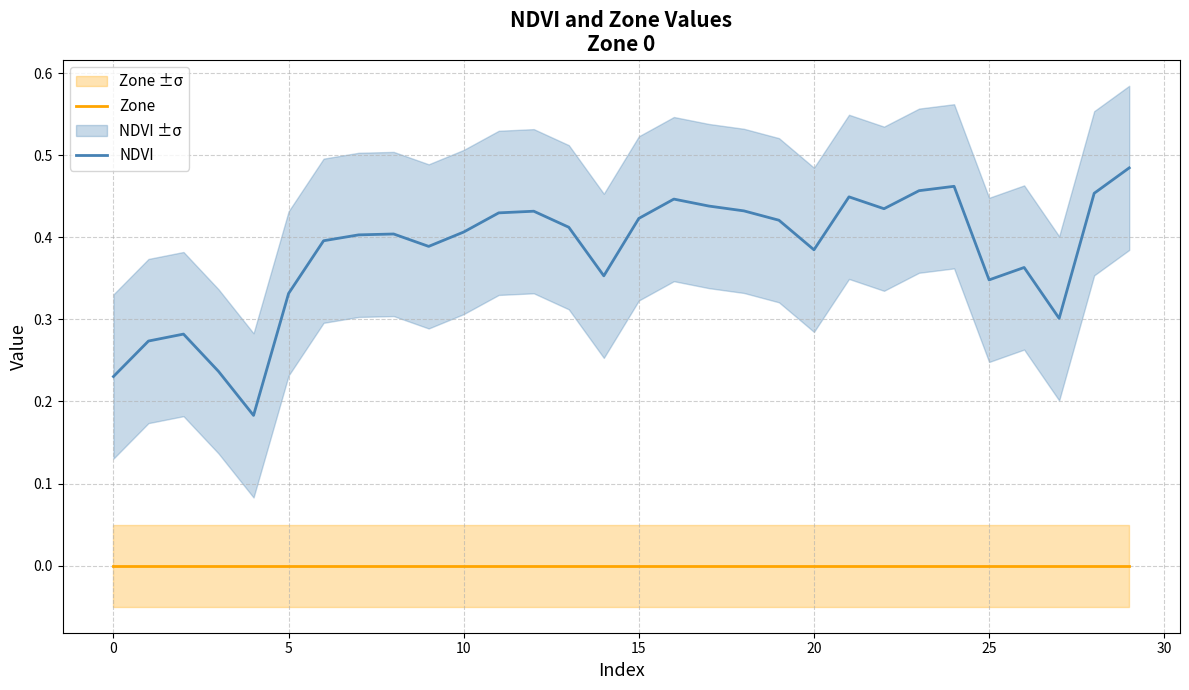

At how many categories does at least one series exceed 0?

30